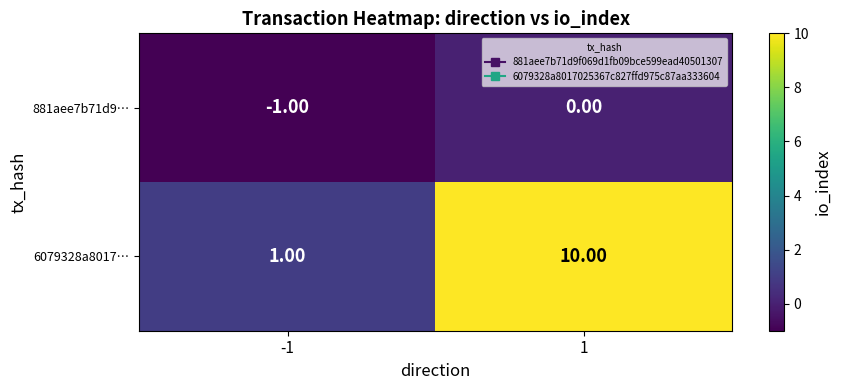

What is the difference between the maximum and minimum values in the 6079328a8017… series?

9